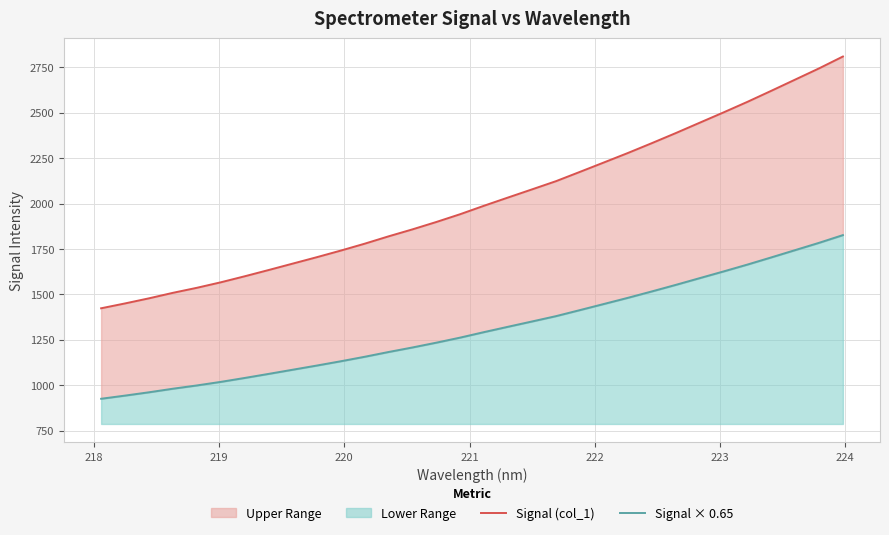

Does the chart display data point markers on the line(s)?

No